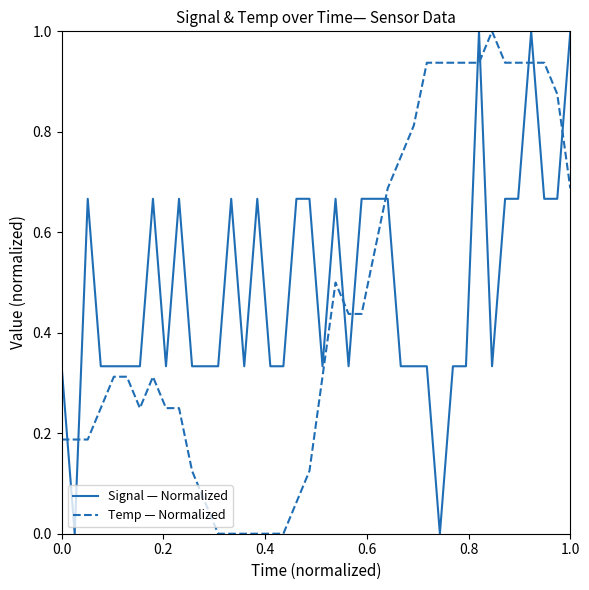

What is the difference between the maximum and minimum values in the Signal — Normalized series?

1.0